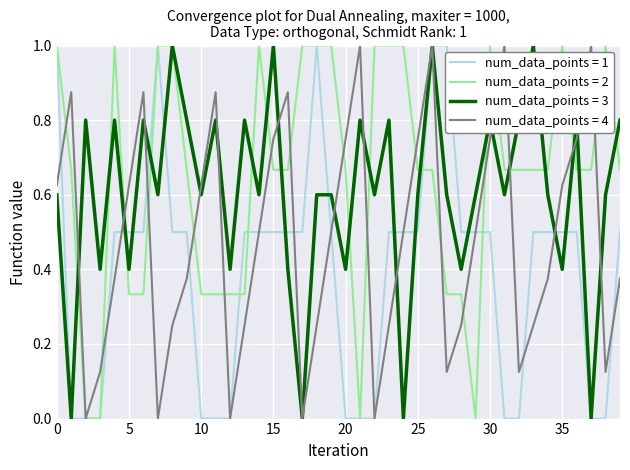

At how many categories does at least one series exceed 0?

40